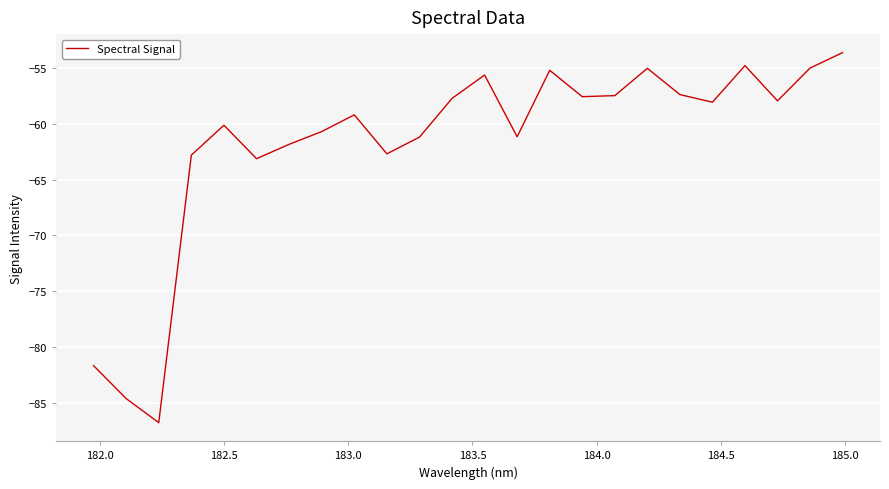

What is the greatest value displayed?

-53.6